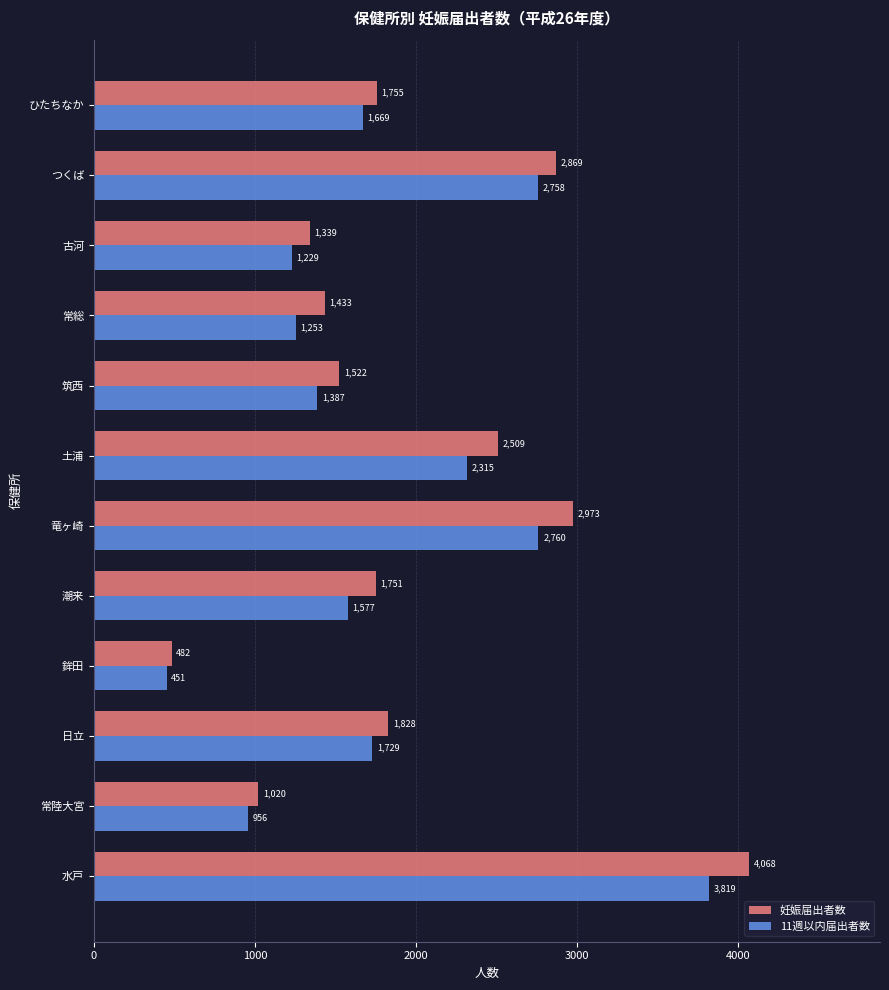

The value of 妊娠届出者数 at 常総 is 1433. True or false?

True